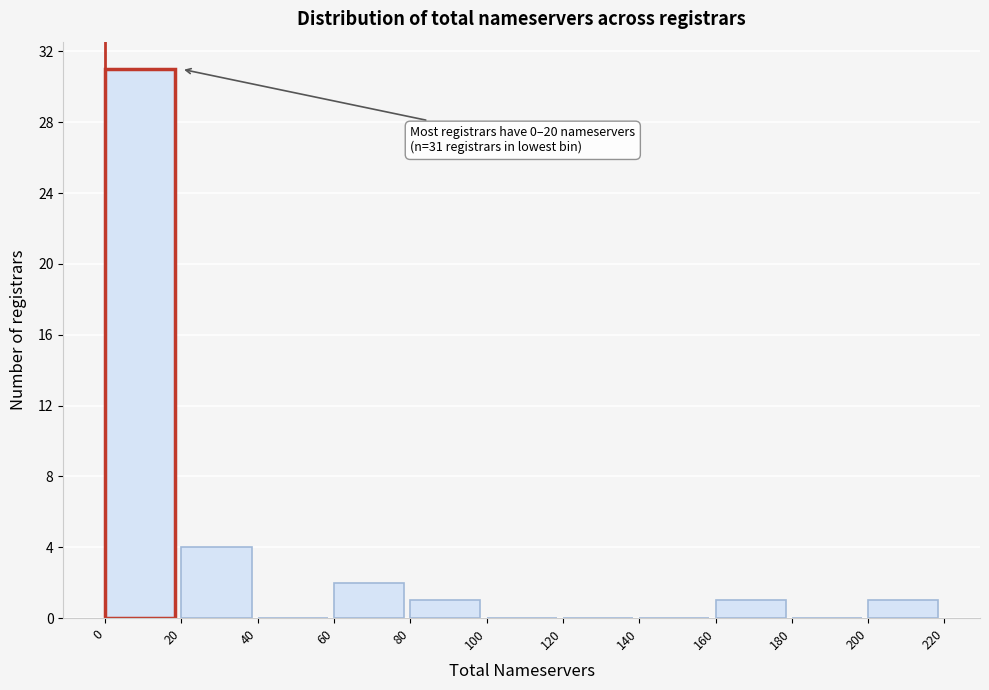

Over which range of the x-axis is the bar tallest?

0 to 20